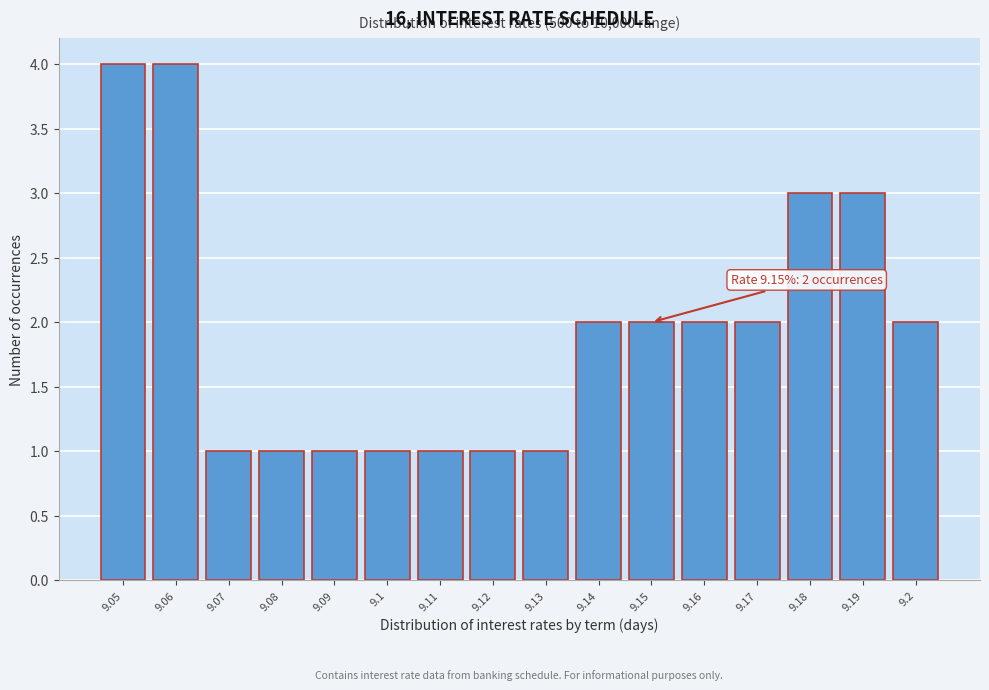

Reading right to left, list all the values displayed in this chart.

9.2=2	9.19=3	9.18=3	9.17=2	9.16=2	9.15=2	9.14=2	9.13=1	9.12=1	9.11=1	9.1=1	9.09=1	9.08=1	9.07=1	9.06=4	9.05=4